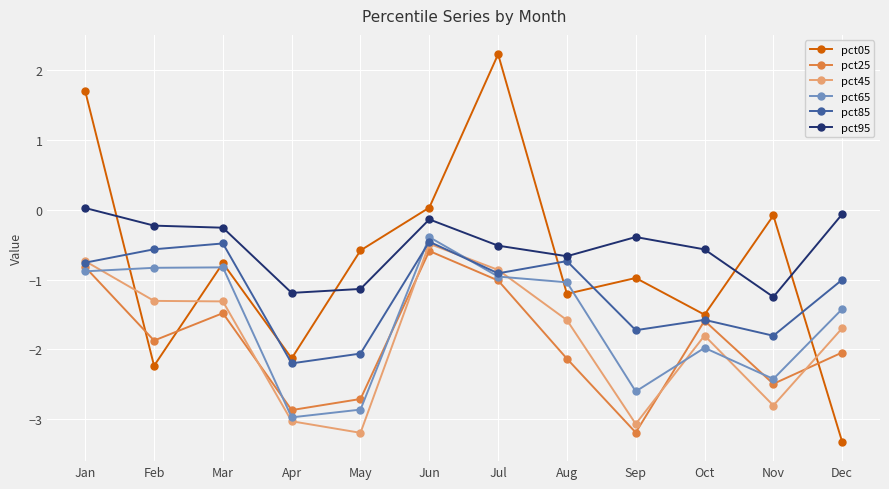

True or false: pct85 has more than 2 points higher than both neighbors.

True